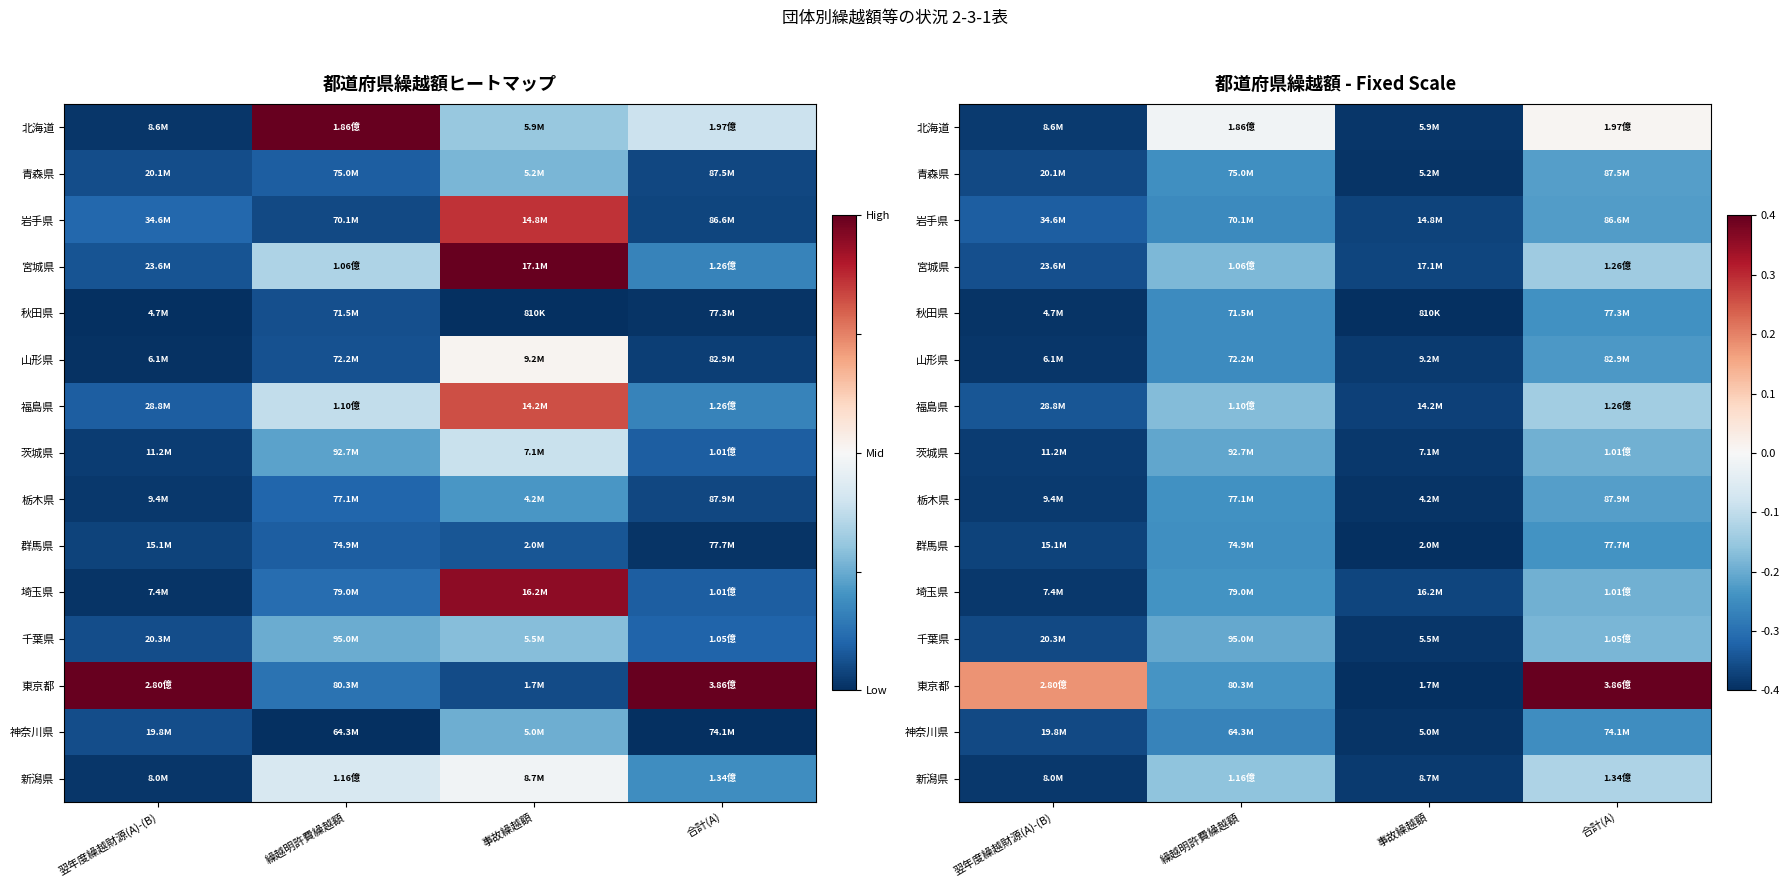

Which series has the largest total across all categories?

東京都